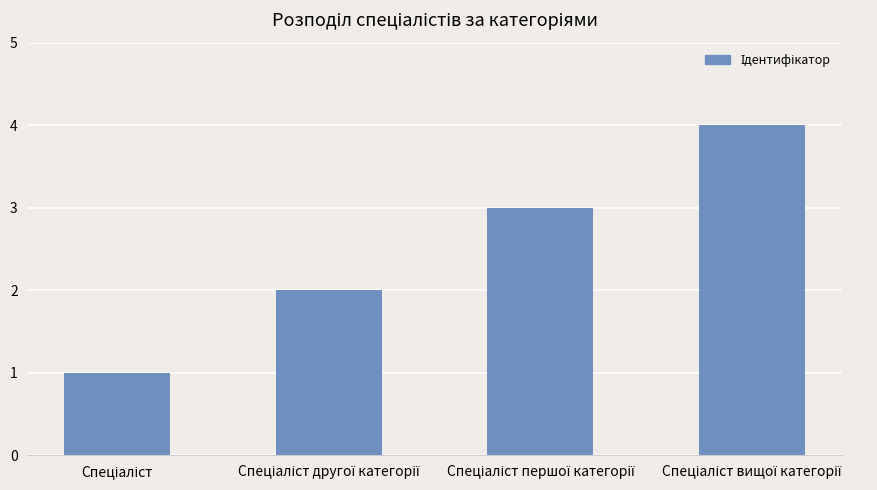

What is the difference between the second highest and minimum values?

2